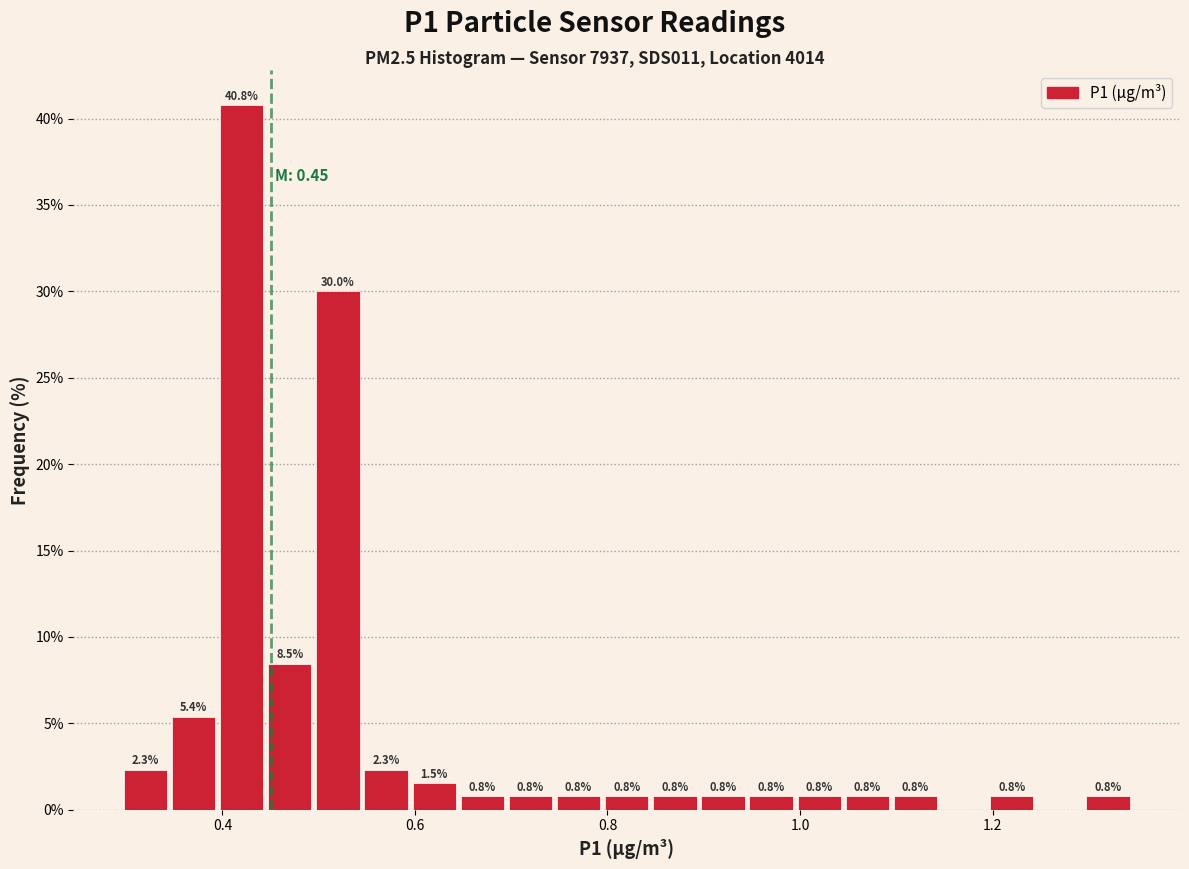

Around what value on the x-axis is the tallest bar? Give the approximate position of its centre, as read against the axis.

0.42